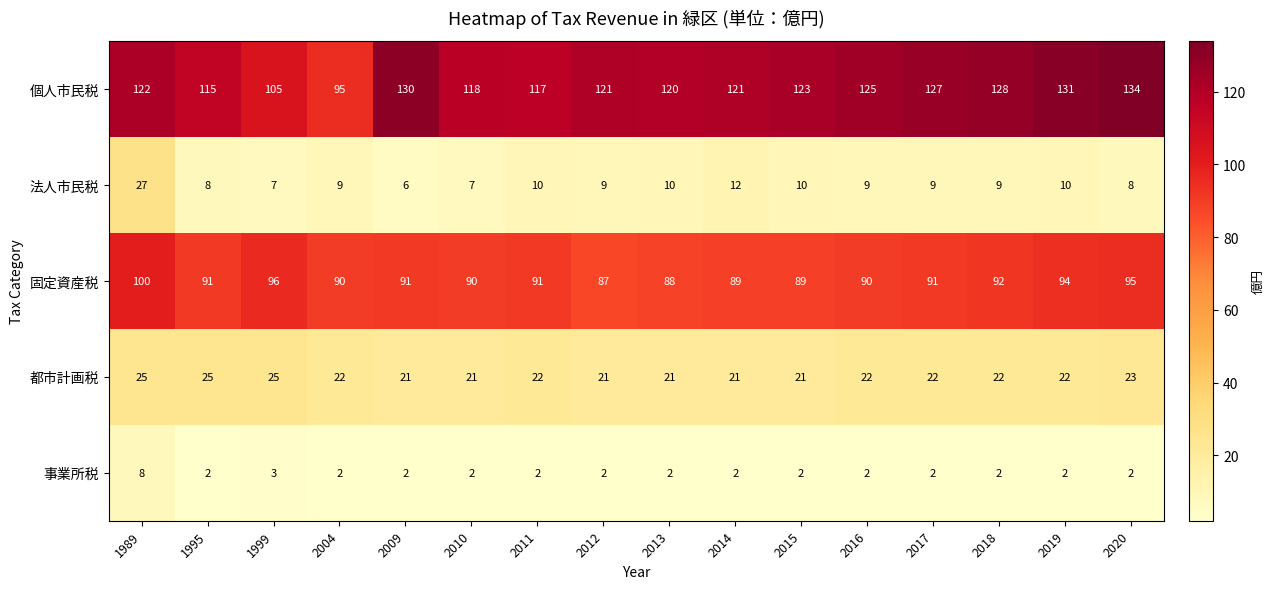

Between 2016 and 2020, which series saw the biggest shift?

個人市民税